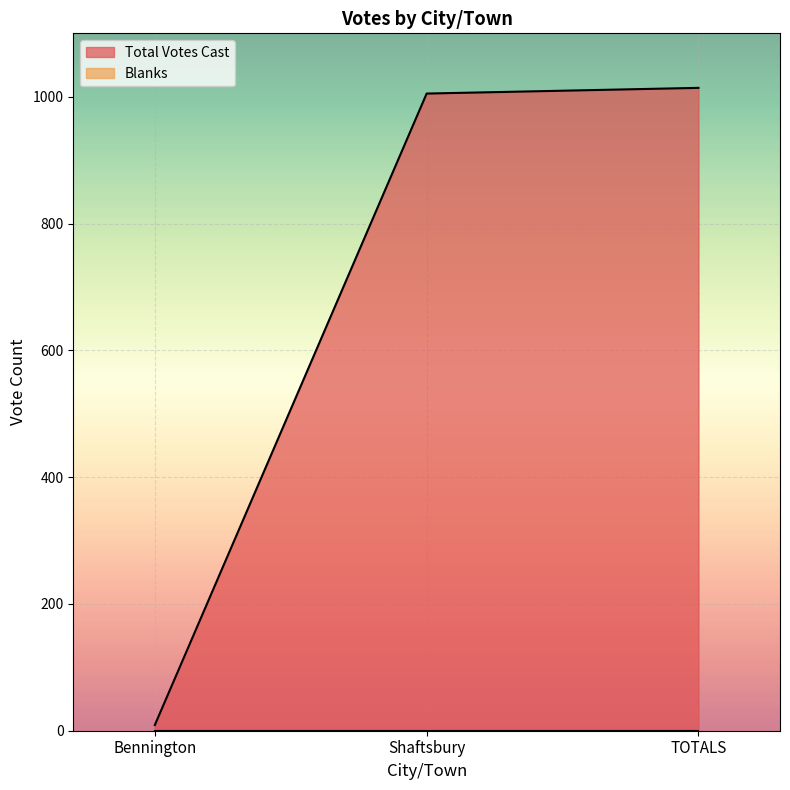

What is the value of the 3rd point from the left?

1014